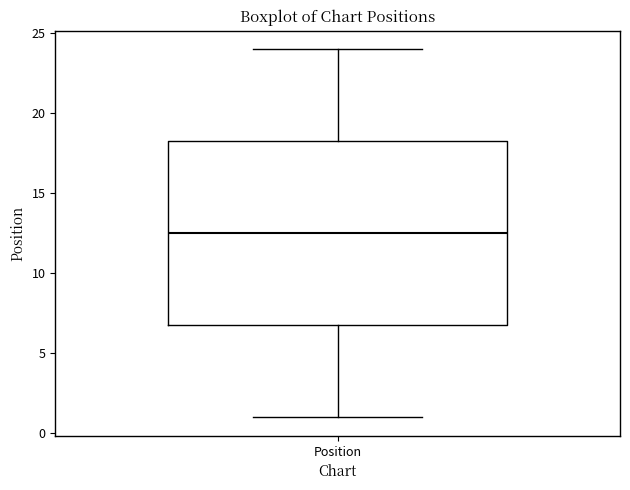

Read this box plot against the y-axis: the position of the median line, the range covered by the box, and the ends of both whiskers. The values are not printed on the chart, so give them approximately, as read against the axis.

median 12.5, box 7.0 to 18.5, whiskers 1.0 to 24.0